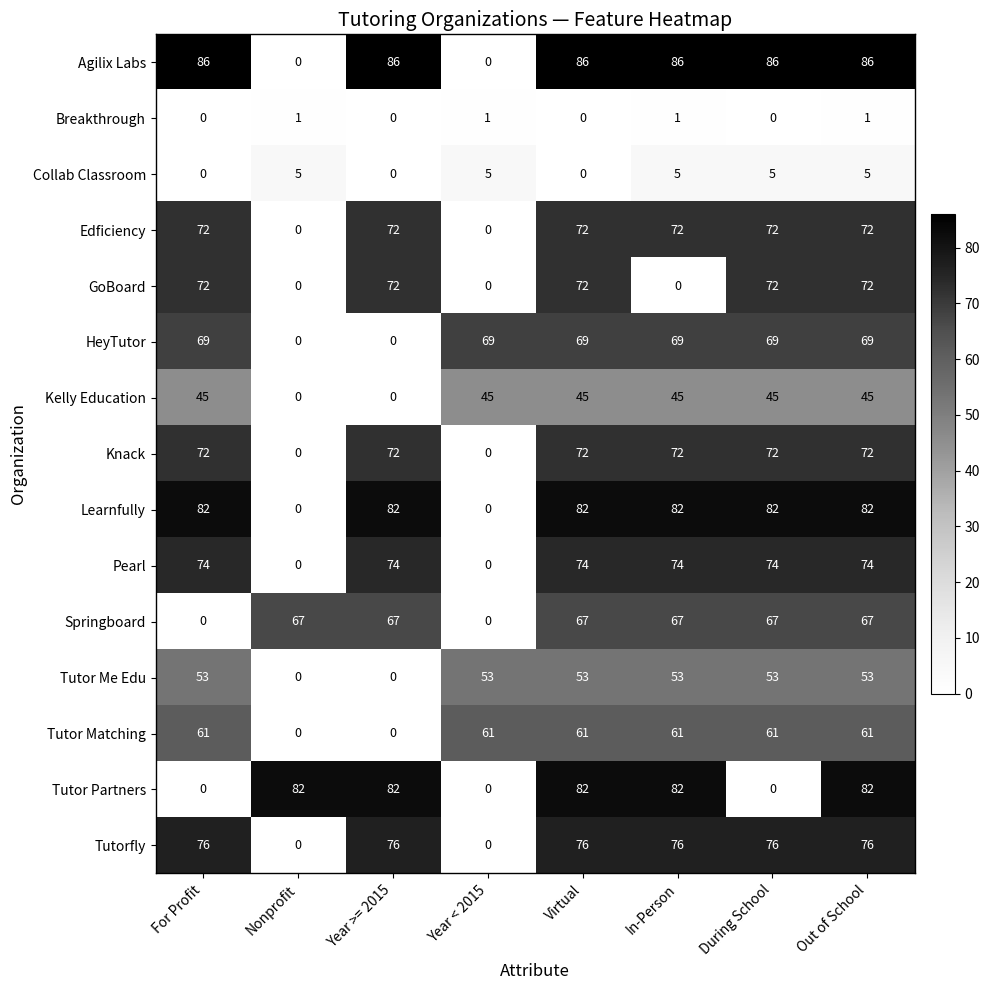

Is it true that GoBoard equals 72 at During School?

True